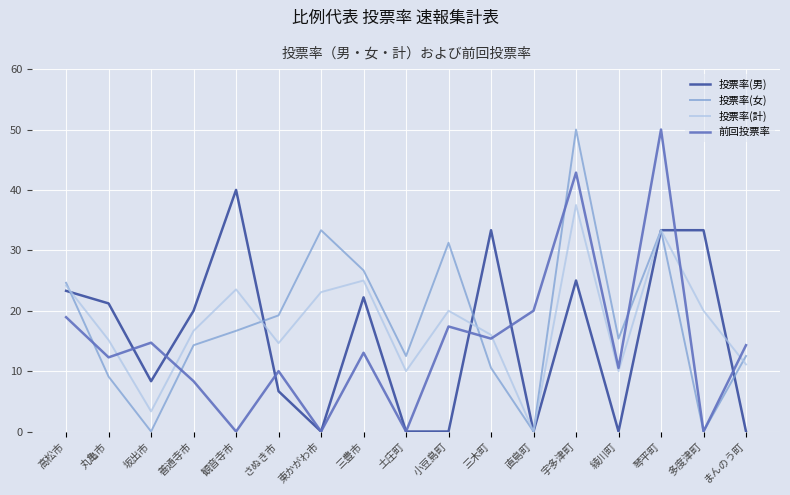

What is the difference between the highest and lowest values at 綾川町?

15.4